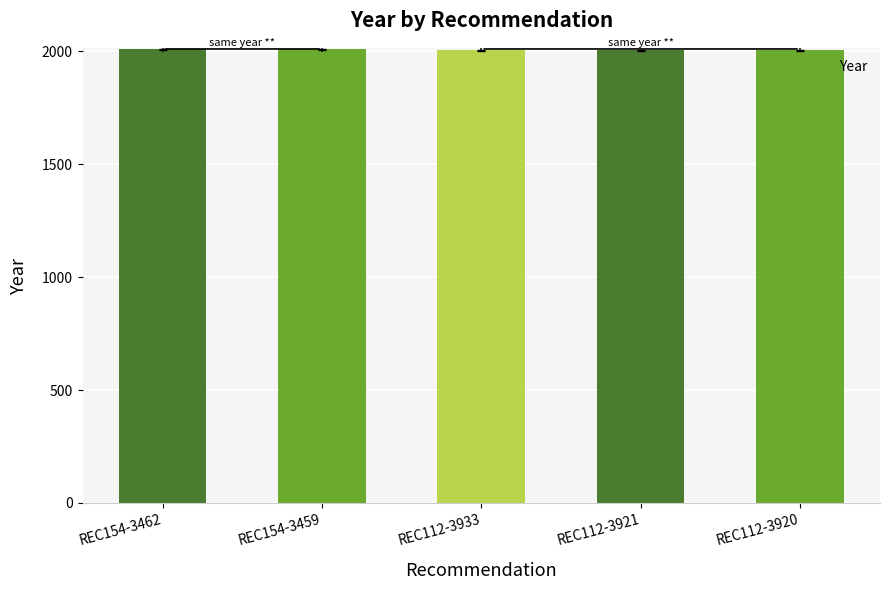

What is the label of the 4th bar from the left?

REC112-3921